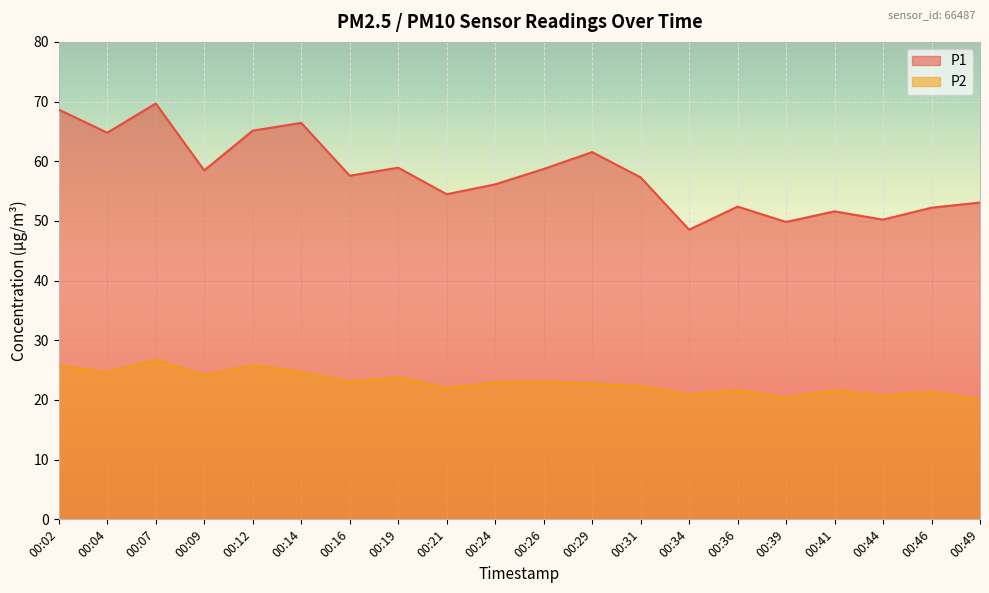

True or false: P1 and P2 cross at least once.

False